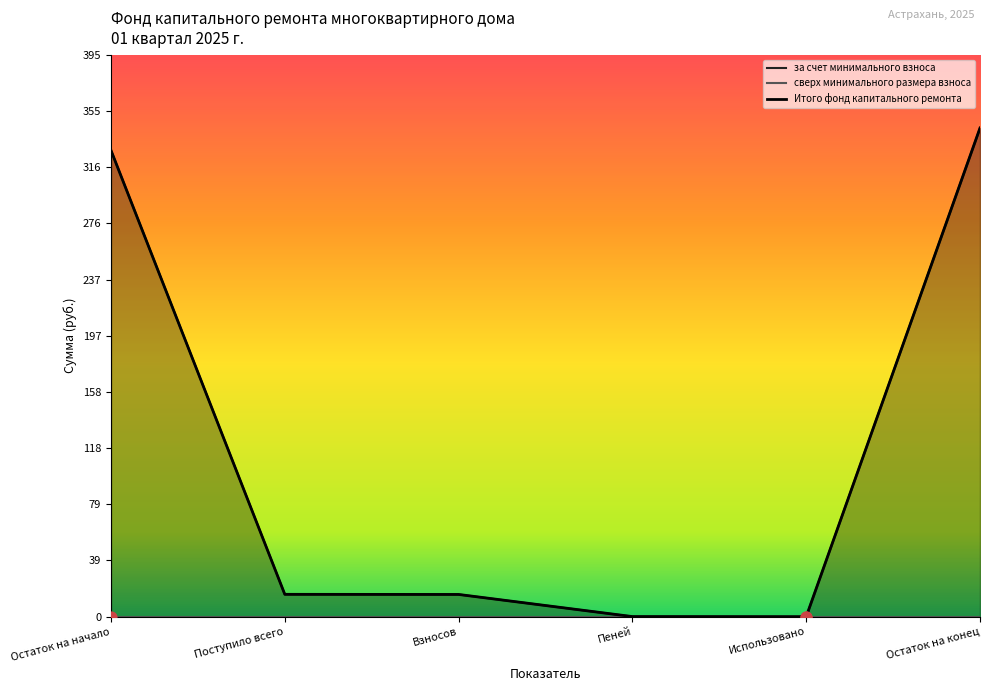

Which series has the largest total across all categories?

за счет минимального взноса